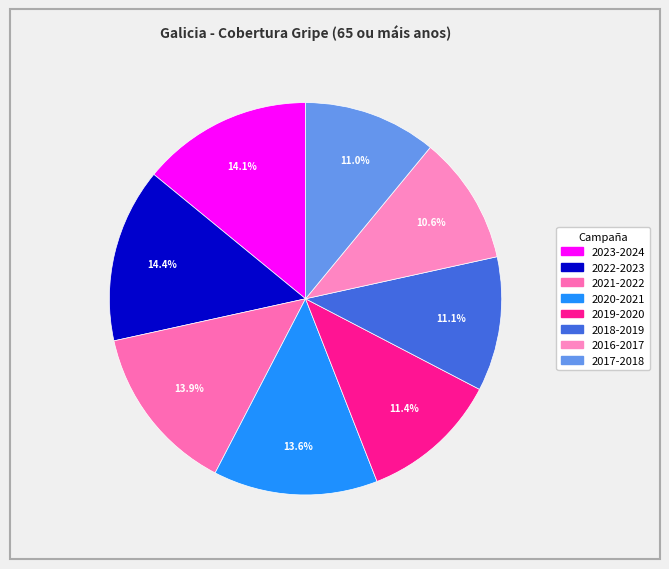

How many segments does this pie chart have?

8